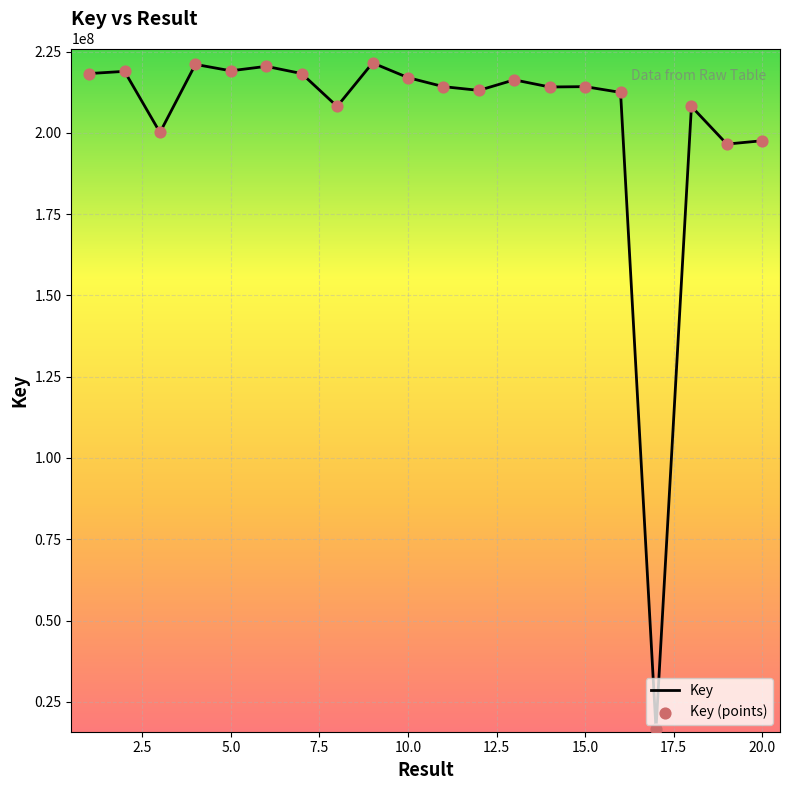

What is the minimum value shown in the chart?

16621485